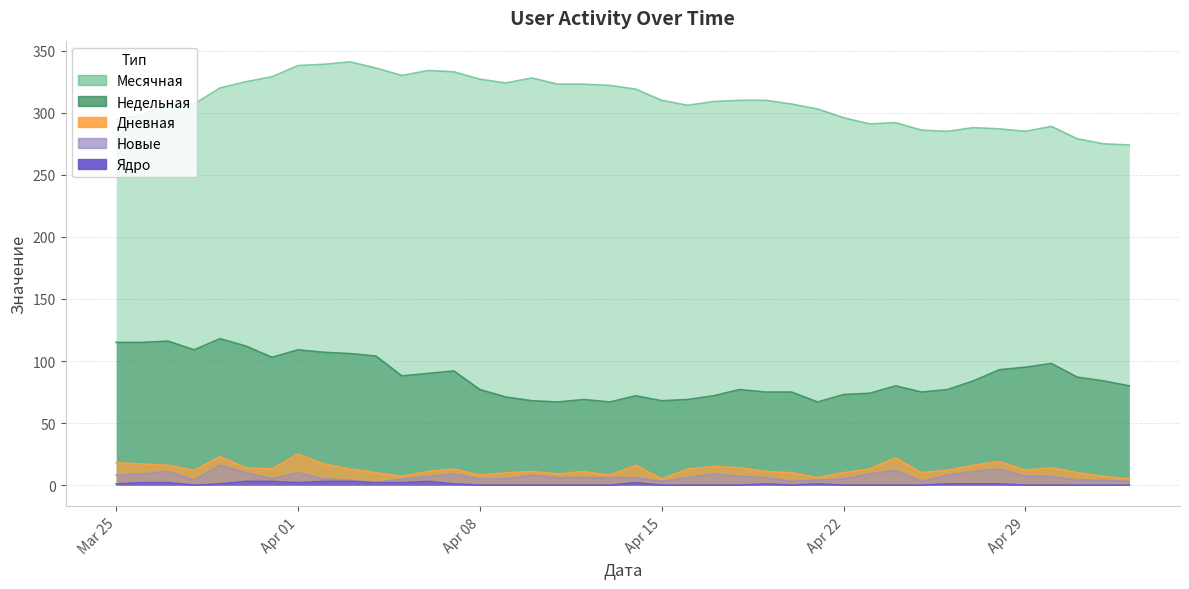

At which label is Недельная closest to 92?

2024-04-07